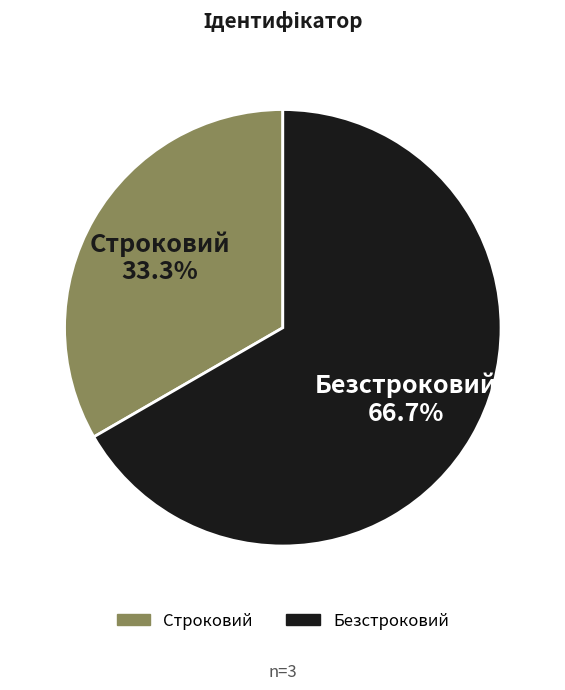

What percentage is the Строковий slice, to the nearest percent?

33%